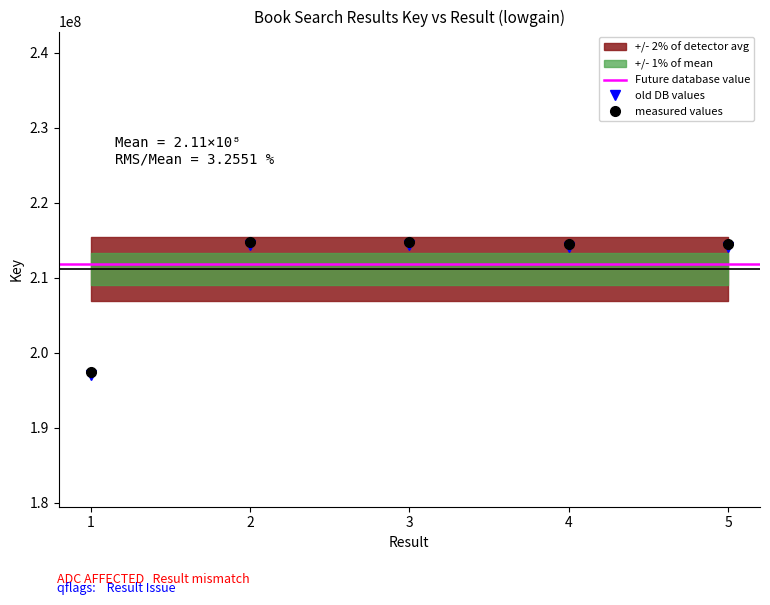

What is the value of the old DB values point at the 4th from the left?

214123074.6